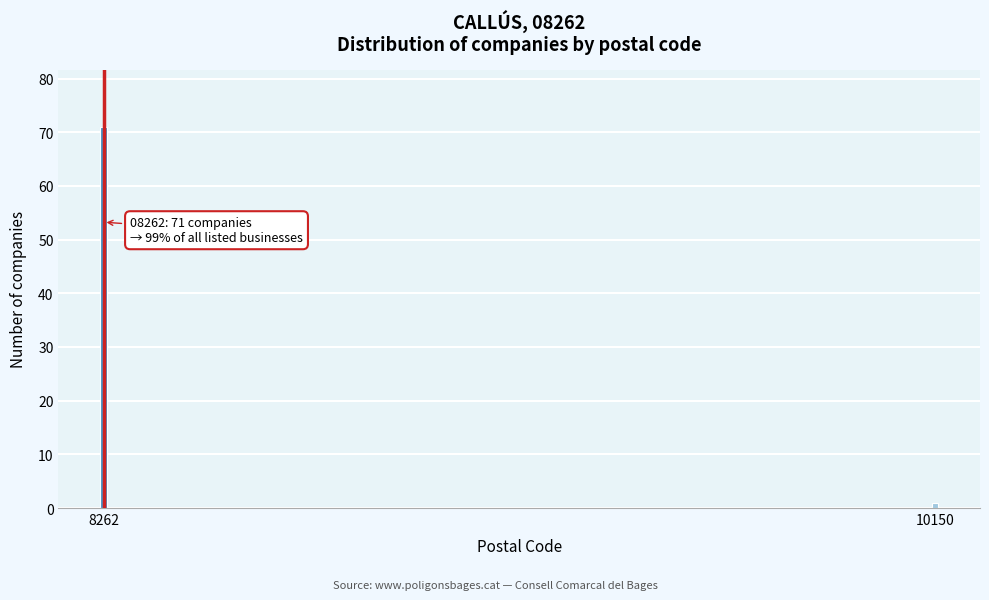

Reading right to left, what are all the values shown in this chart?

10150=1	8262=71